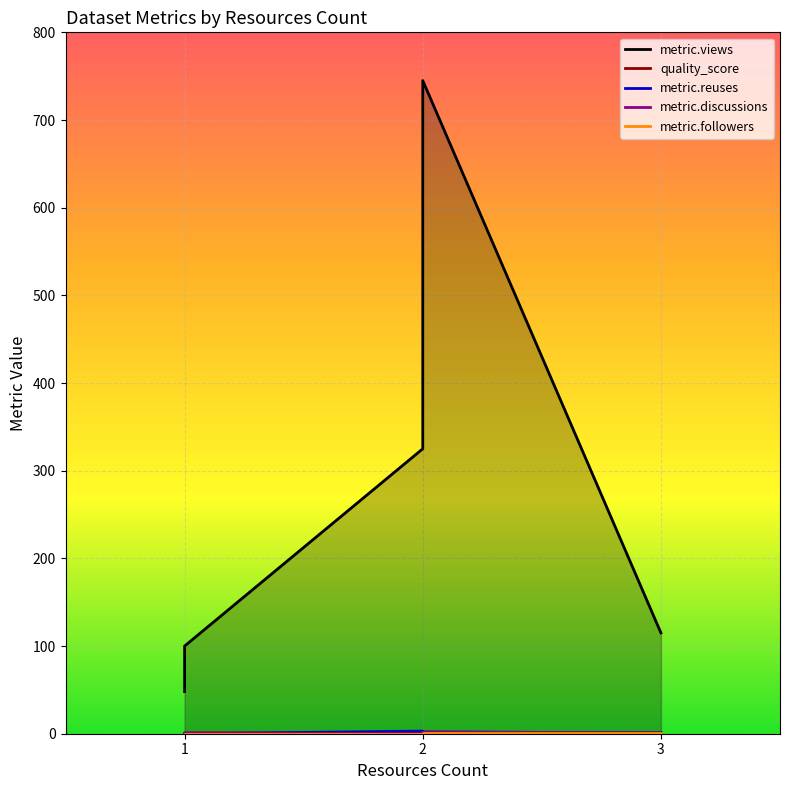

Is the value of quality_score at 2 greater than the value of metric.reuses at 1?

Yes